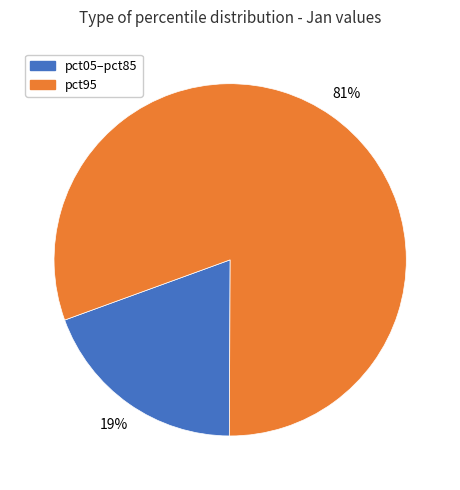

Is there any slice that represents more than half of the pie?

Yes